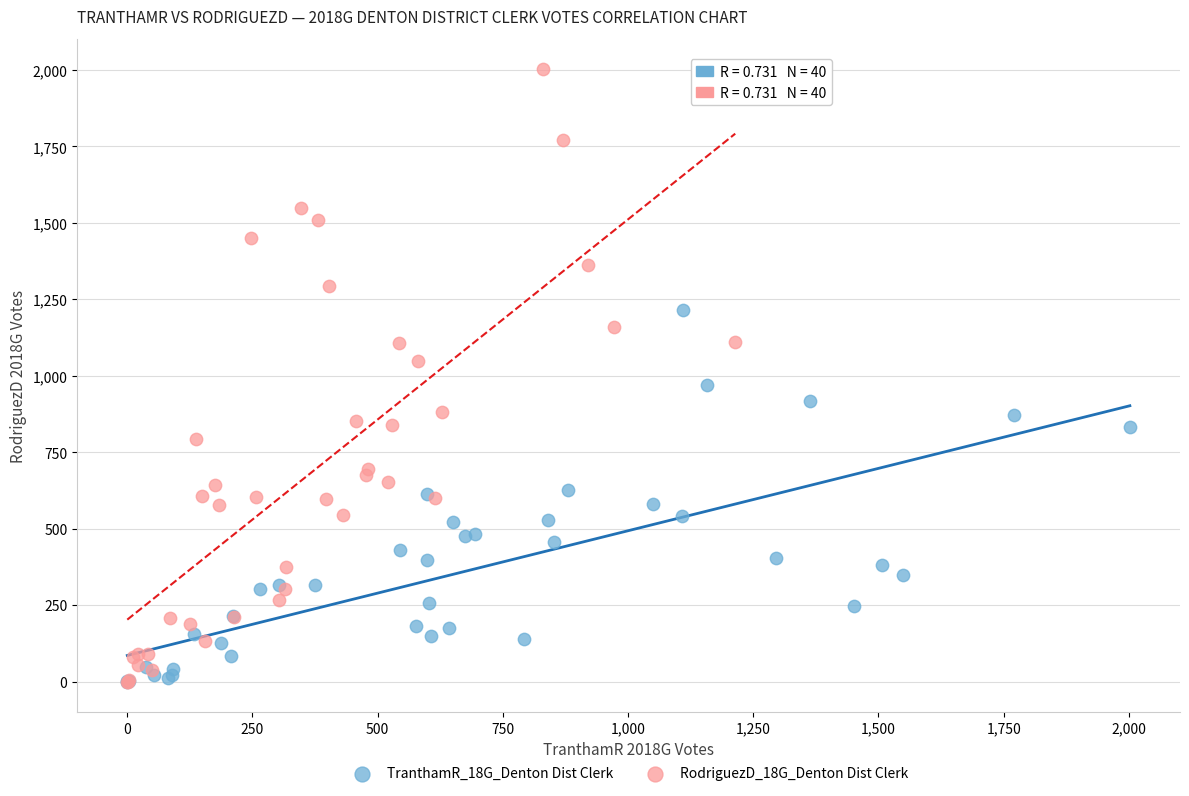

Which series contains the highest Y value?

RodriguezD_18G_Denton Dist Clerk